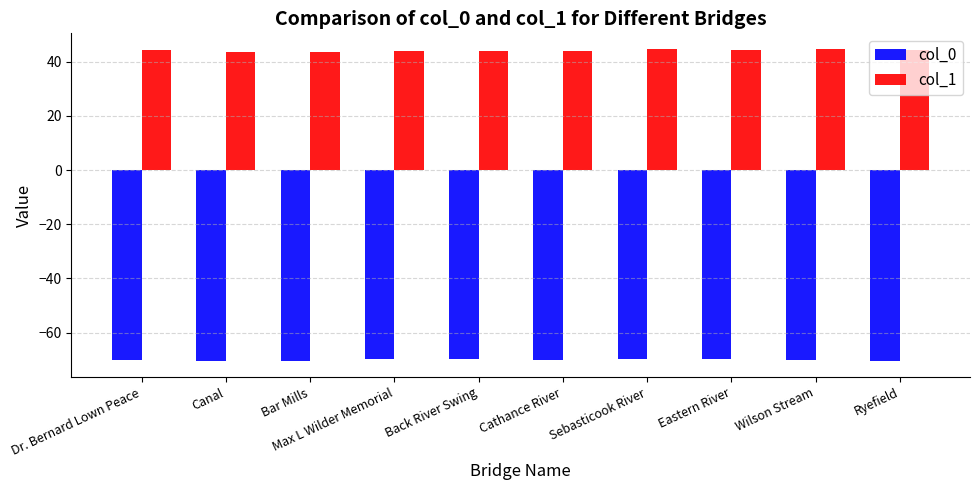

What are all the series names shown in the legend?

col_0, col_1